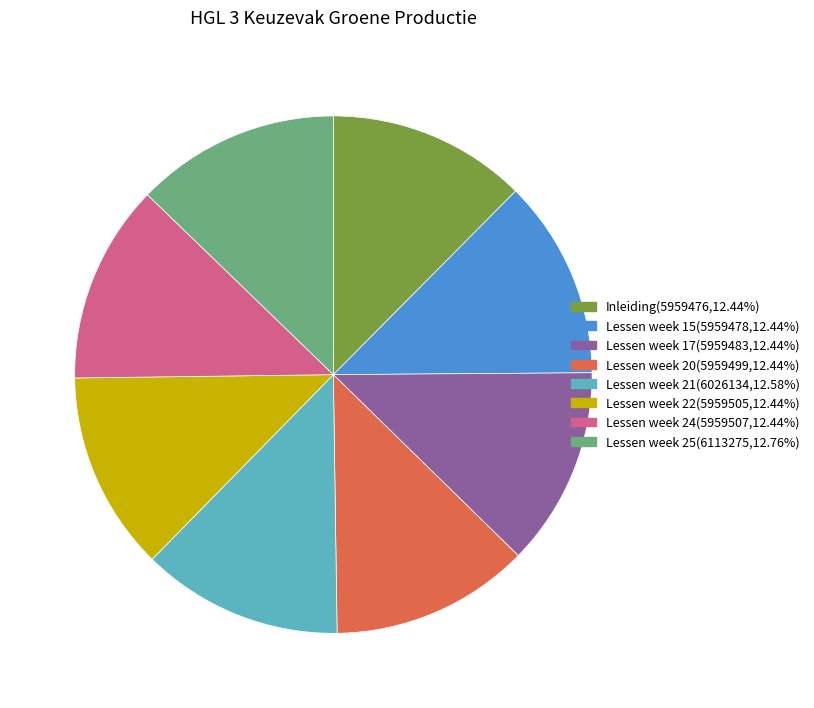

Does any single category account for the majority?

No